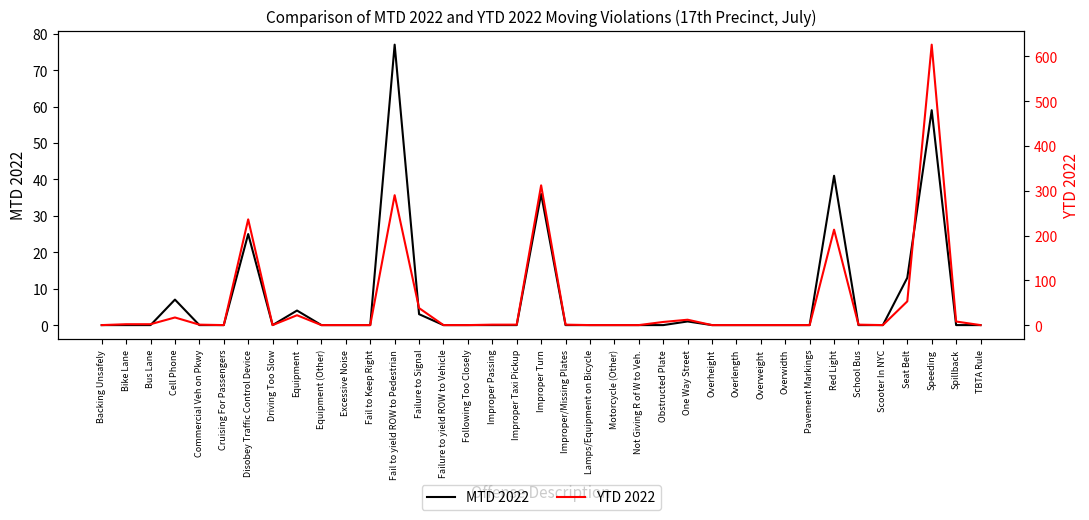

How many interior local valleys does the YTD 2022 series have?

3